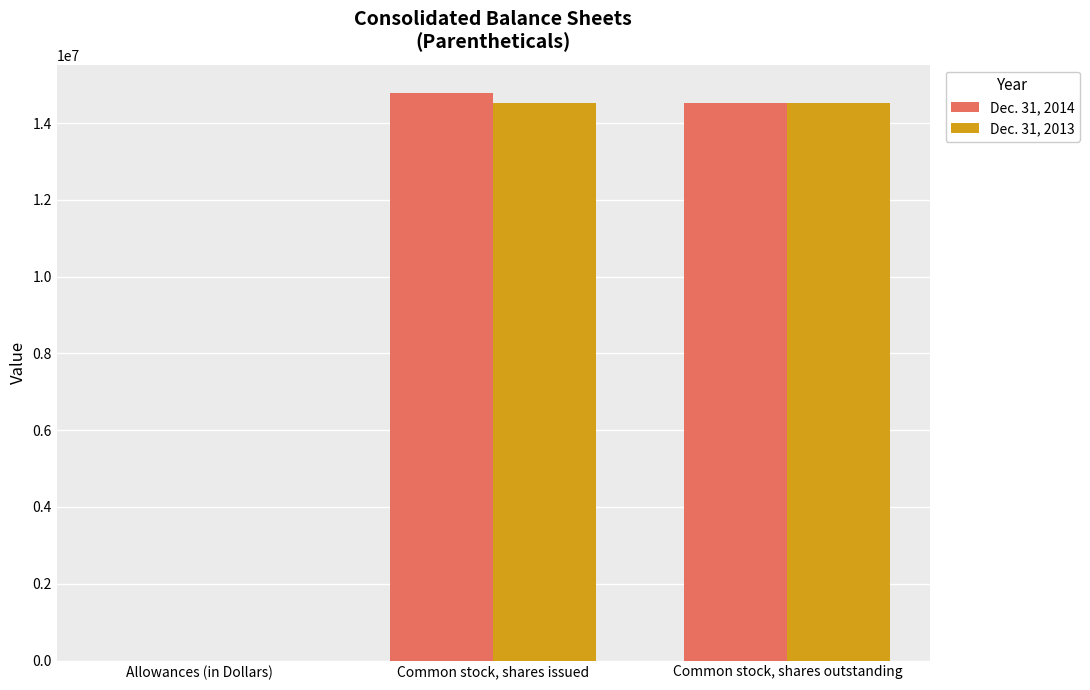

Is it true that Dec. 31, 2014 equals 6568703 at Common stock, shares issued?

False